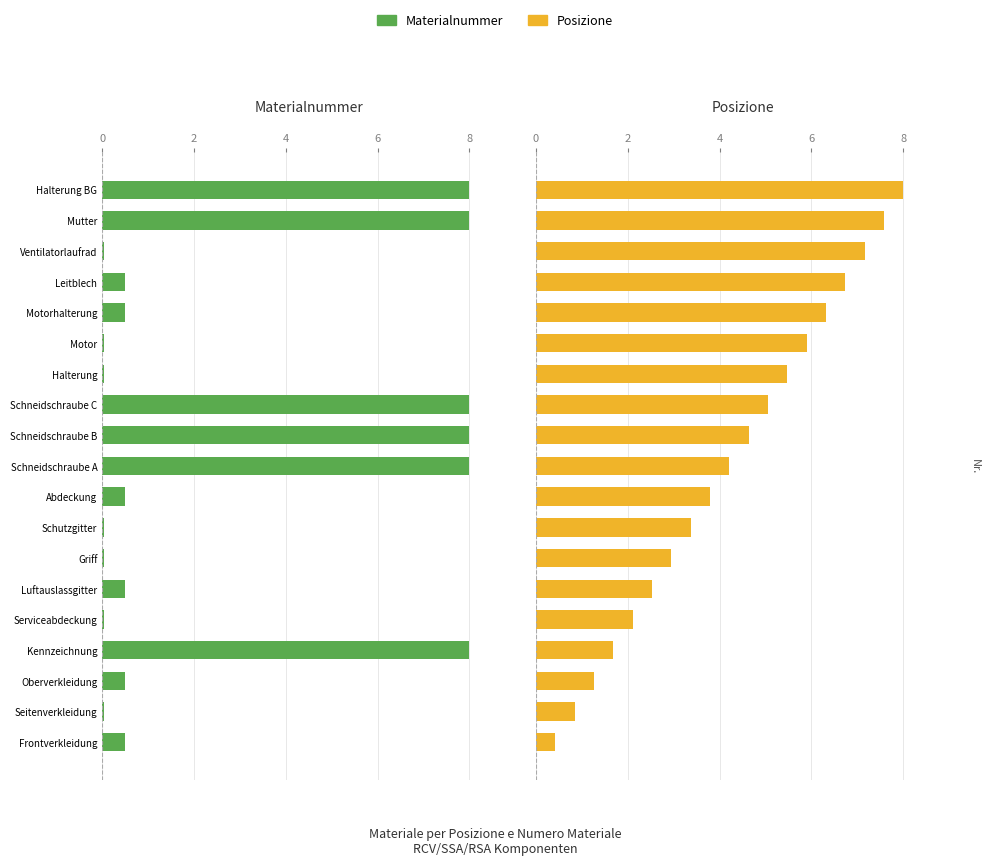

How many bars are there in each group?

2